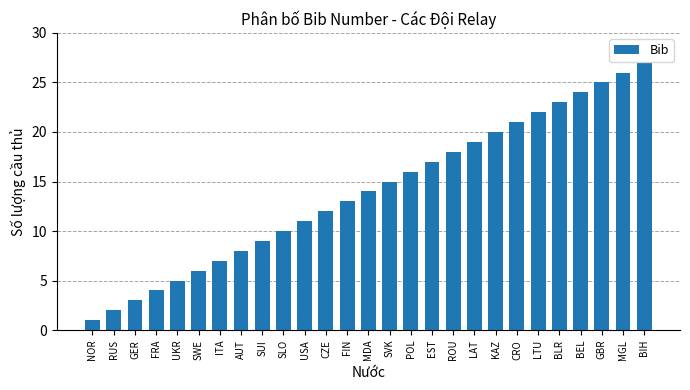

The chart shows a value of 26 at SVK. True or false?

False